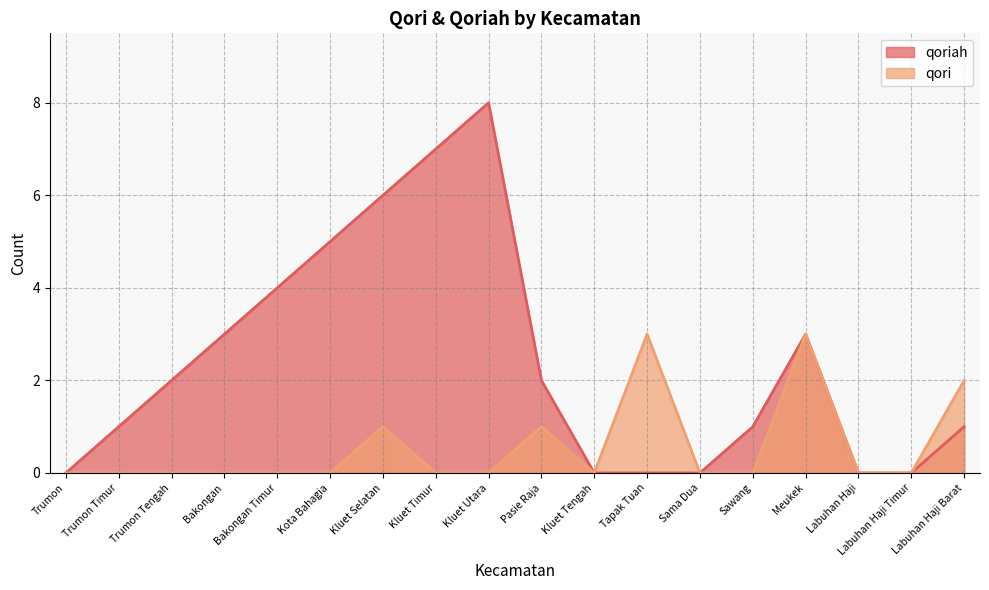

The qoriah series shows 5 at Kota Bahagia. True or false?

True